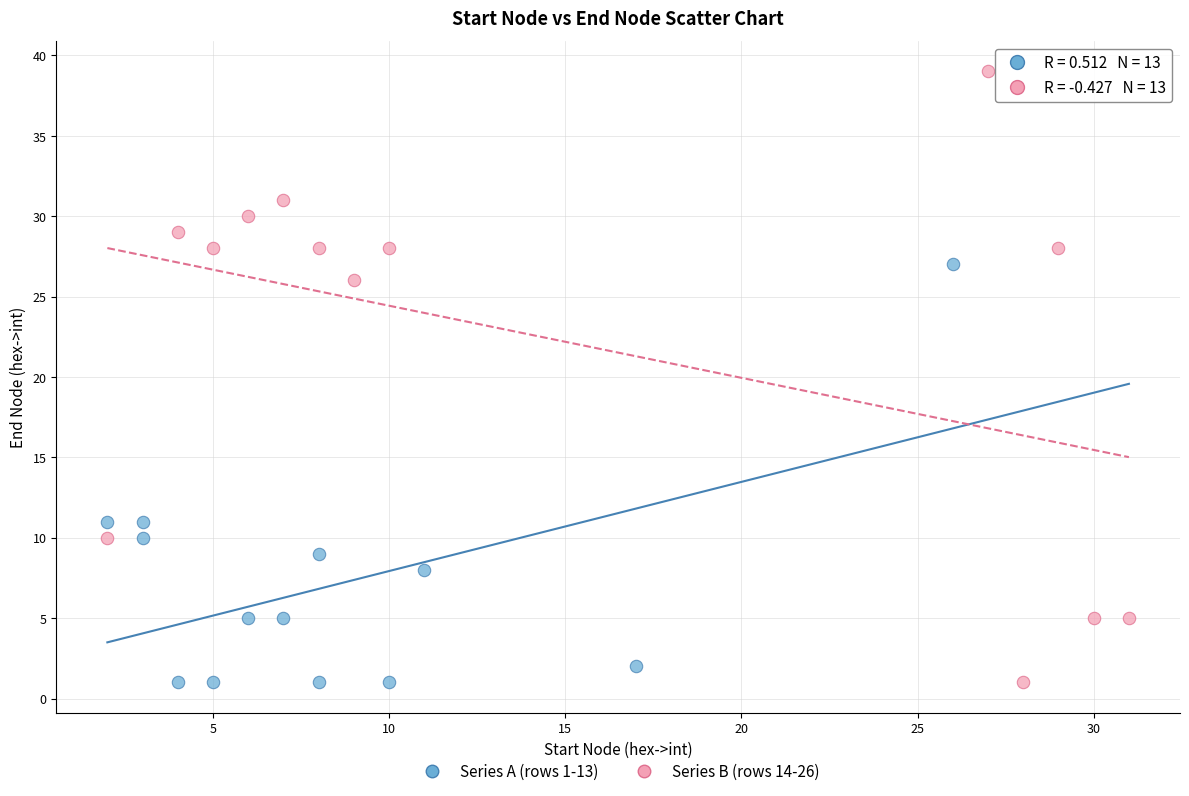

Which series reaches the maximum Y coordinate?

Series B (rows 14-26)